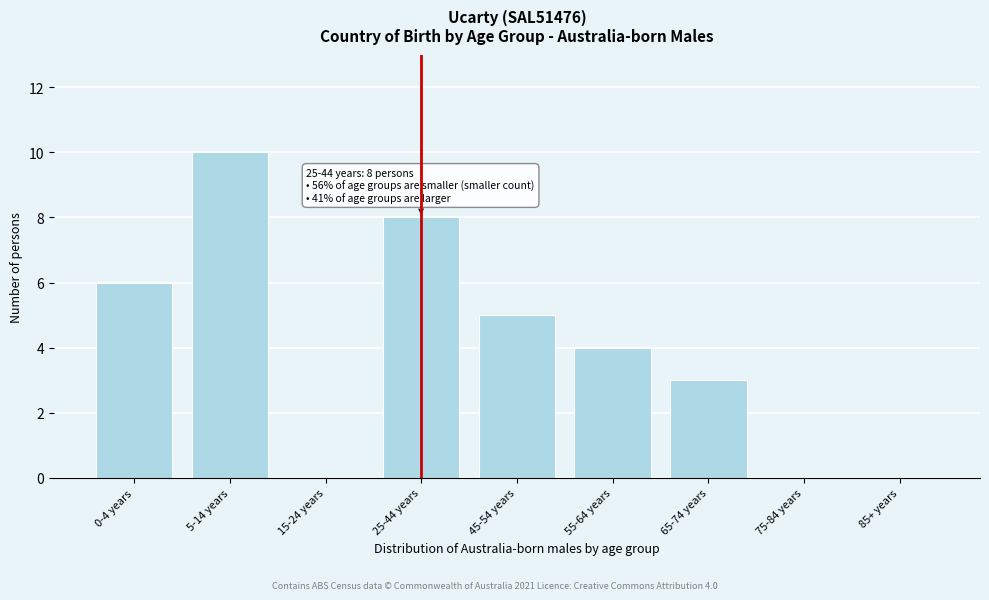

Reading left to right, transcribe all the data shown in this chart.

0-4 years=6	5-14 years=10	15-24 years=0	25-44 years=8	45-54 years=5	55-64 years=4	65-74 years=3	75-84 years=0	85+ years=0